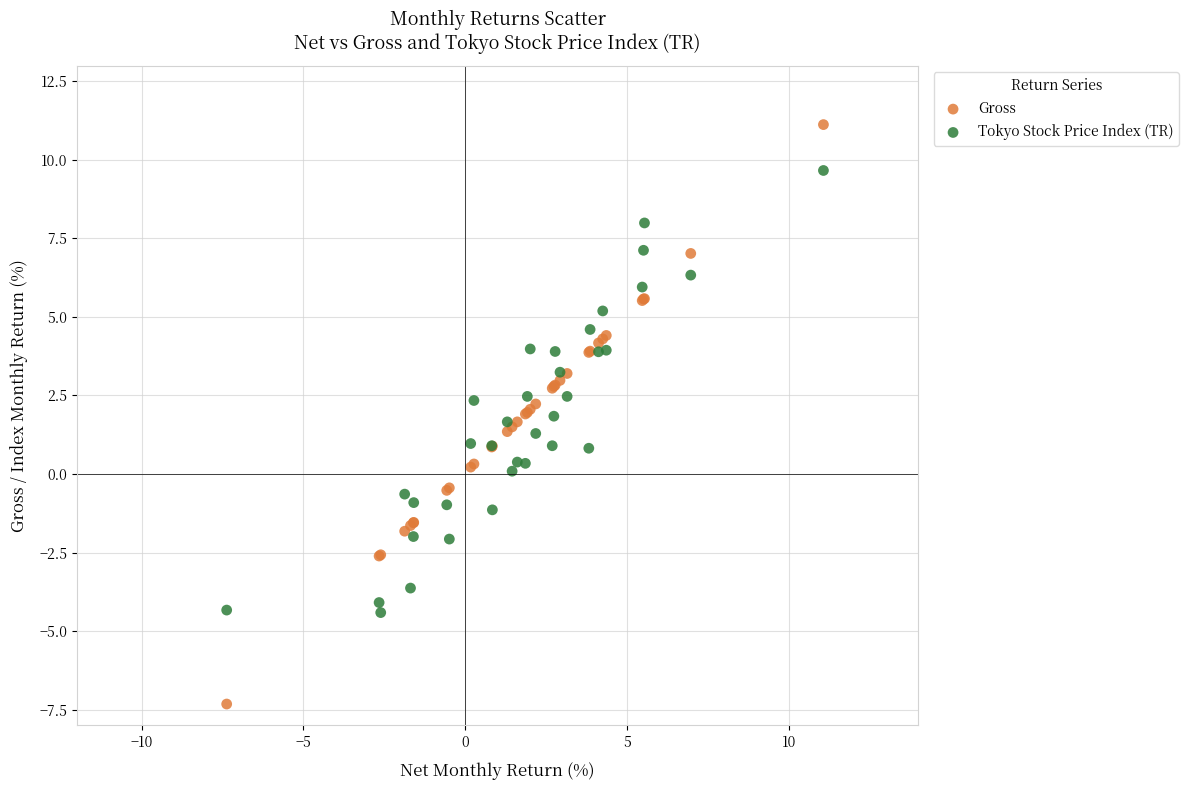

Which series has the widest spread of Y values?

Gross